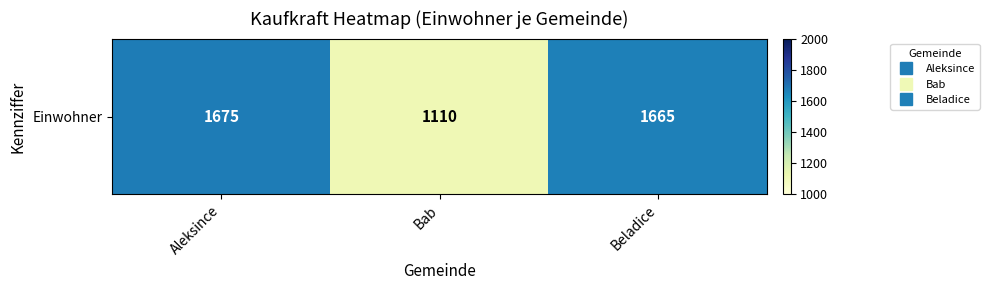

Reading left to right, transcribe all the data shown in this chart.

Aleksince=1675	Bab=1110	Beladice=1665